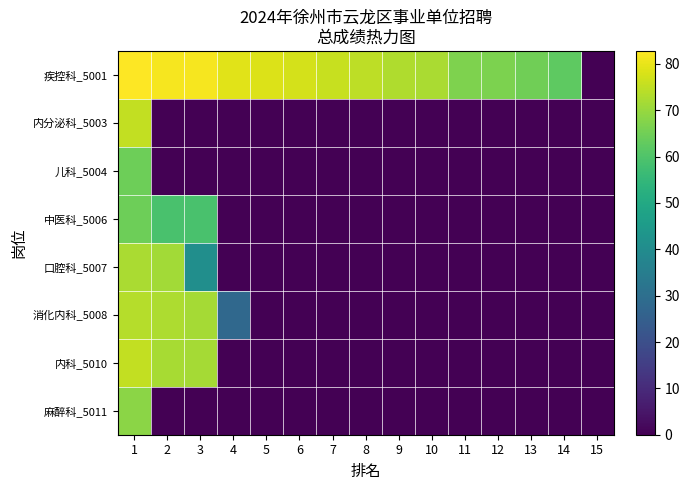

Reading left to right, what are all the values shown in this chart?

疾控科_5001: 1=82.8	2=81.8	3=81.6	4=79.0	5=78.4	6=77.6	7=76.0	8=74.6	9=72.8	10=72.2	11=66.8	12=66.4	13=64.8	14=62.4	15=0.0
内分泌科_5003: 1=75.2	2=0.0	3=0.0	4=0.0	5=0.0	6=0.0	7=0.0	8=0.0	9=0.0	10=0.0	11=0.0	12=0.0	13=0.0	14=0.0	15=0.0
儿科_5004: 1=64.7	2=0.0	3=0.0	4=0.0	5=0.0	6=0.0	7=0.0	8=0.0	9=0.0	10=0.0	11=0.0	12=0.0	13=0.0	14=0.0	15=0.0
中医科_5006: 1=64.4	2=59.0	3=58.9	4=0.0	5=0.0	6=0.0	7=0.0	8=0.0	9=0.0	10=0.0	11=0.0	12=0.0	13=0.0	14=0.0	15=0.0
口腔科_5007: 1=72.4	2=71.3	3=41.0	4=0.0	5=0.0	6=0.0	7=0.0	8=0.0	9=0.0	10=0.0	11=0.0	12=0.0	13=0.0	14=0.0	15=0.0
消化内科_5008: 1=73.7	2=72.6	3=71.5	4=28.0	5=0.0	6=0.0	7=0.0	8=0.0	9=0.0	10=0.0	11=0.0	12=0.0	13=0.0	14=0.0	15=0.0
内科_5010: 1=75.4	2=71.9	3=71.6	4=0.0	5=0.0	6=0.0	7=0.0	8=0.0	9=0.0	10=0.0	11=0.0	12=0.0	13=0.0	14=0.0	15=0.0
麻醉科_5011: 1=68.4	2=0.0	3=0.0	4=0.0	5=0.0	6=0.0	7=0.0	8=0.0	9=0.0	10=0.0	11=0.0	12=0.0	13=0.0	14=0.0	15=0.0